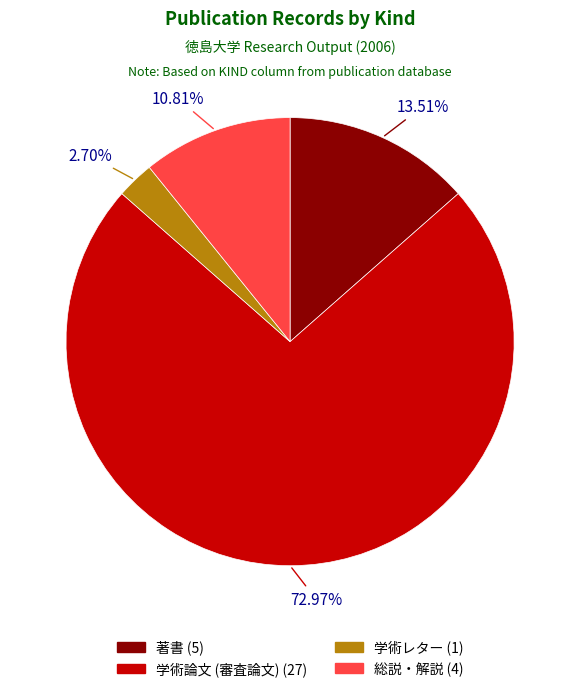

How much of the chart is everything except 学術レター?

97.3%